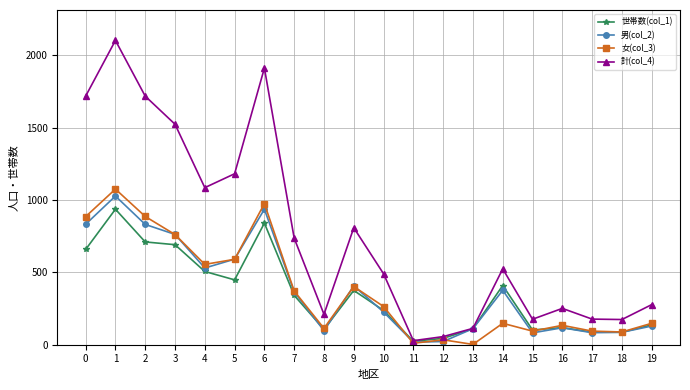

Is the value of 計(col_4) at 10 greater than the value of 世帯数(col_1) at 19?

Yes